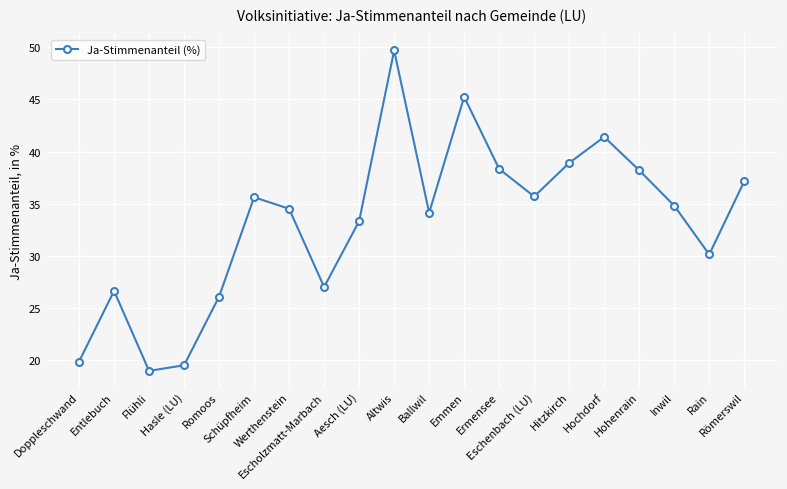

What is the average value?

33.3